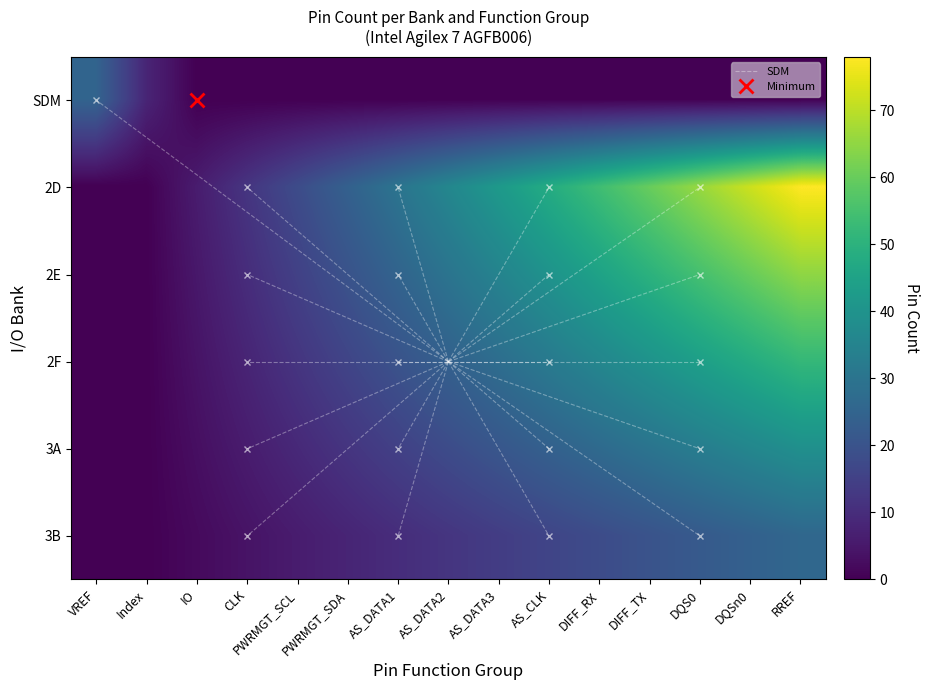

Which has a higher value, PWRMGT_SDA or DQSn0?

PWRMGT_SDA